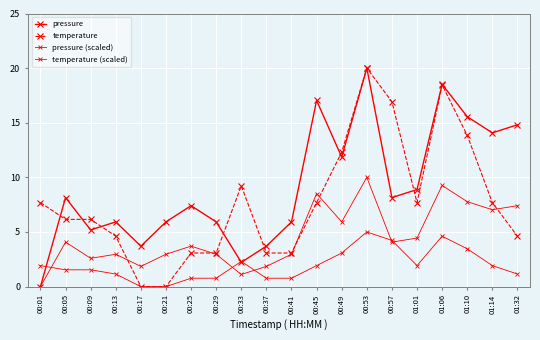

What is the difference between the highest and lowest values at 00:33?

8.1